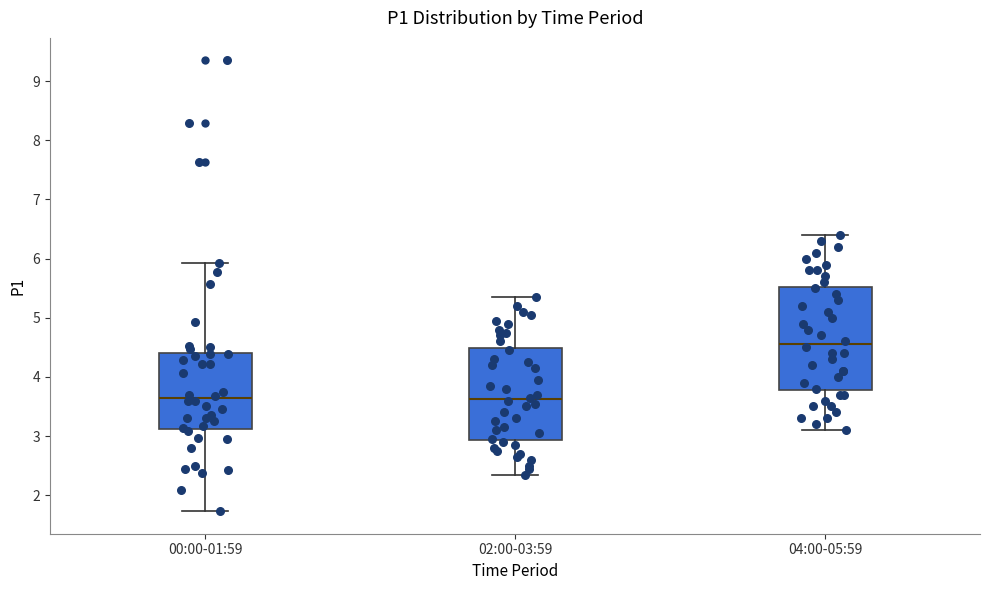

Reading left to right, read every box against the y-axis: the position of its median line, the range the box covers, and the ends of its whiskers. The values are not printed on the chart, so give them approximately, as read against the axis.

00:00-01:59: median 3.6, box 3.1 to 4.4, whiskers 1.7 to 5.9
02:00-03:59: median 3.6, box 2.9 to 4.5, whiskers 2.4 to 5.4
04:00-05:59: median 4.6, box 3.8 to 5.5, whiskers 3.1 to 6.4